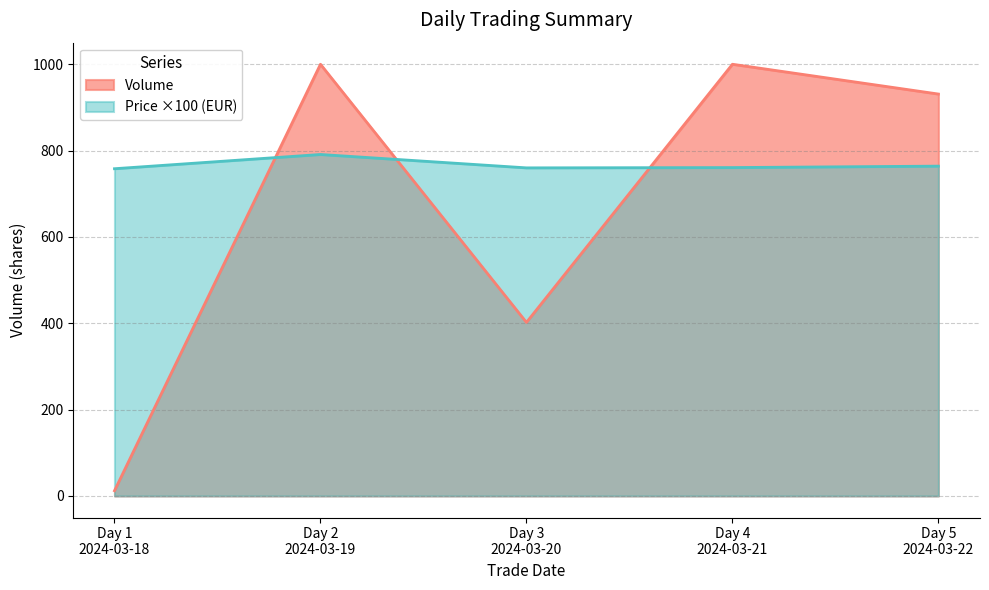

The Volume series shows 404.0 at Day 2
2024-03-19. True or false?

False